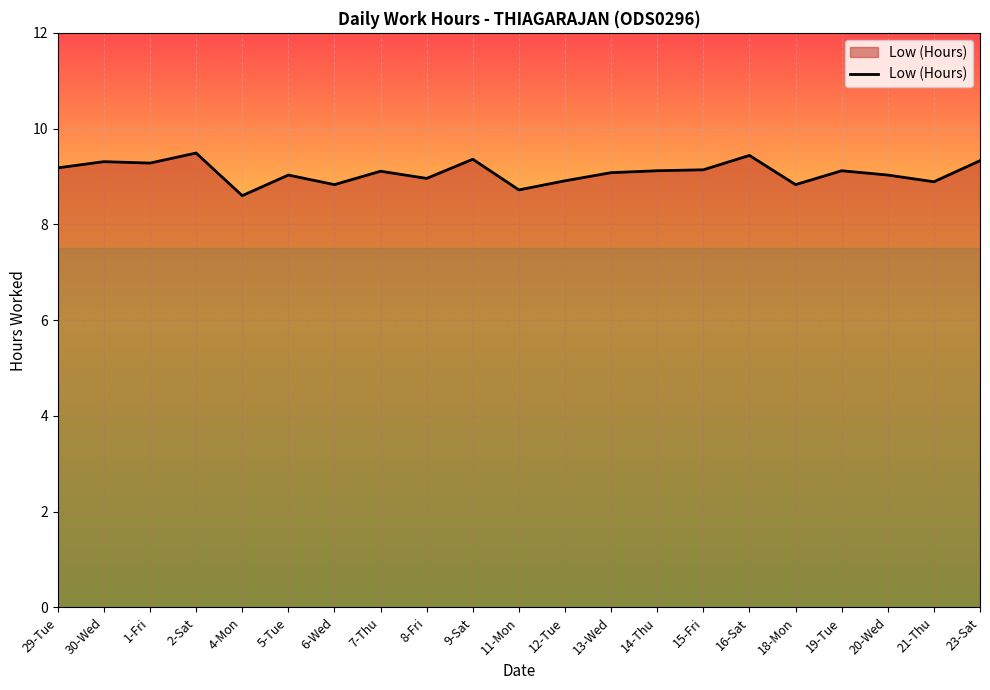

Does the chart have visible grid lines?

Yes